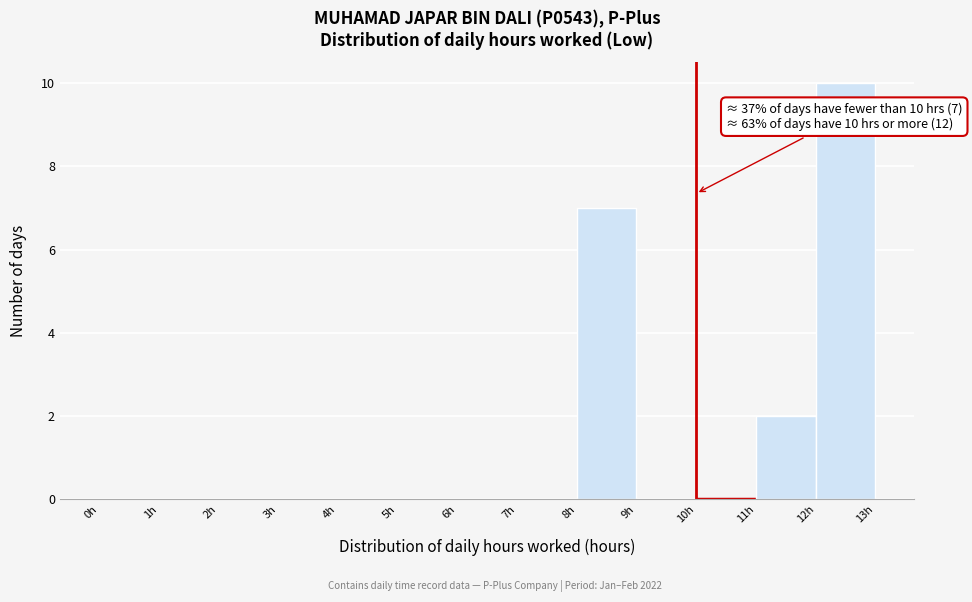

Over which range of the x-axis is the bar tallest?

12 to 13